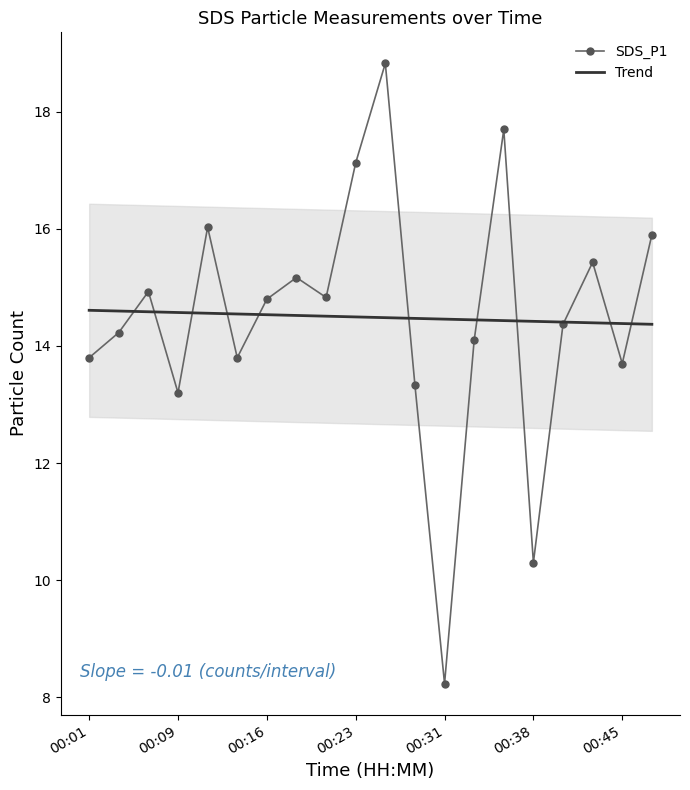

What is the maximum value for Trend?

14.6